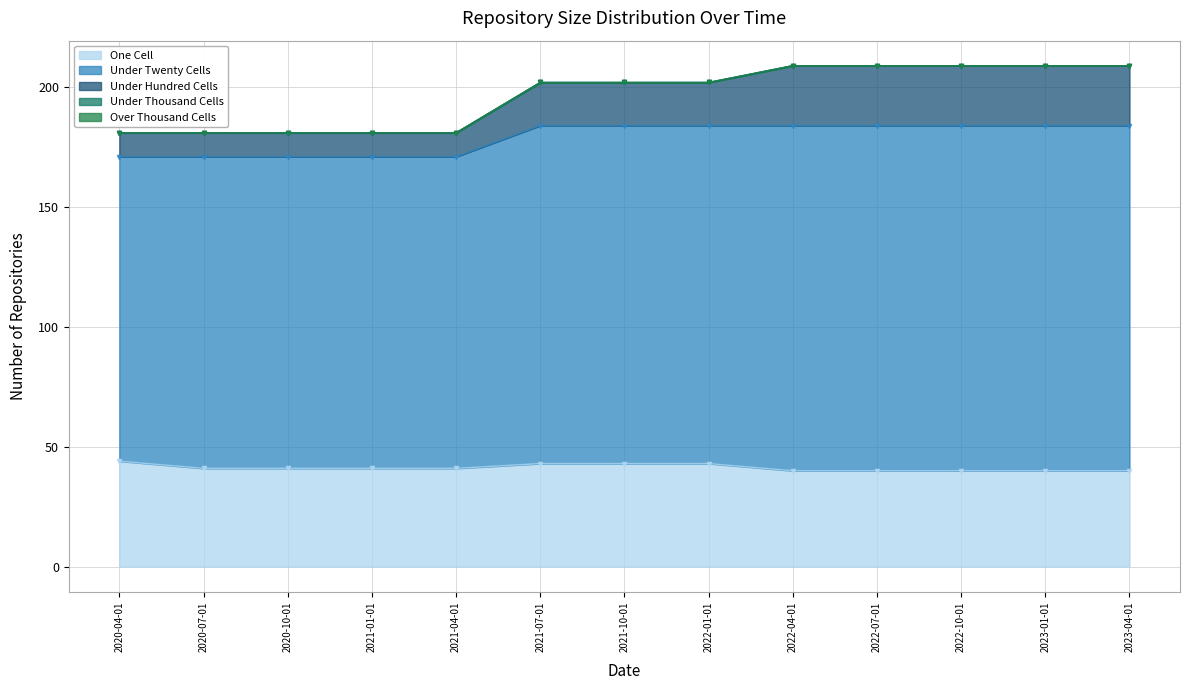

Reading right to left, list all the values displayed in this chart.

one_cell: 2023-04-01=40	2023-01-01=40	2022-10-01=40	2022-07-01=40	2022-04-01=40	2022-01-01=43	2021-10-01=43	2021-07-01=43	2021-04-01=41	2021-01-01=41	2020-10-01=41	2020-07-01=41	2020-04-01=44
under_twenty_cells: 2023-04-01=144	2023-01-01=144	2022-10-01=144	2022-07-01=144	2022-04-01=144	2022-01-01=141	2021-10-01=141	2021-07-01=141	2021-04-01=130	2021-01-01=130	2020-10-01=130	2020-07-01=130	2020-04-01=127
under_hundred_cells: 2023-04-01=25	2023-01-01=25	2022-10-01=25	2022-07-01=25	2022-04-01=25	2022-01-01=18	2021-10-01=18	2021-07-01=18	2021-04-01=10	2021-01-01=10	2020-10-01=10	2020-07-01=10	2020-04-01=10
under_thousand_cells: 2023-04-01=0	2023-01-01=0	2022-10-01=0	2022-07-01=0	2022-04-01=0	2022-01-01=0	2021-10-01=0	2021-07-01=0	2021-04-01=0	2021-01-01=0	2020-10-01=0	2020-07-01=0	2020-04-01=0
over_thousand_cells: 2023-04-01=0	2023-01-01=0	2022-10-01=0	2022-07-01=0	2022-04-01=0	2022-01-01=0	2021-10-01=0	2021-07-01=0	2021-04-01=0	2021-01-01=0	2020-10-01=0	2020-07-01=0	2020-04-01=0